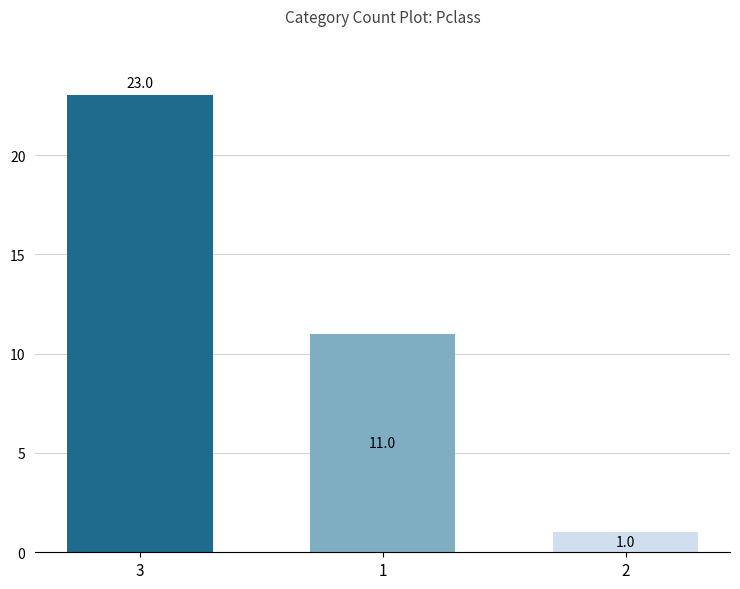

How many distinct data groups are displayed?

1